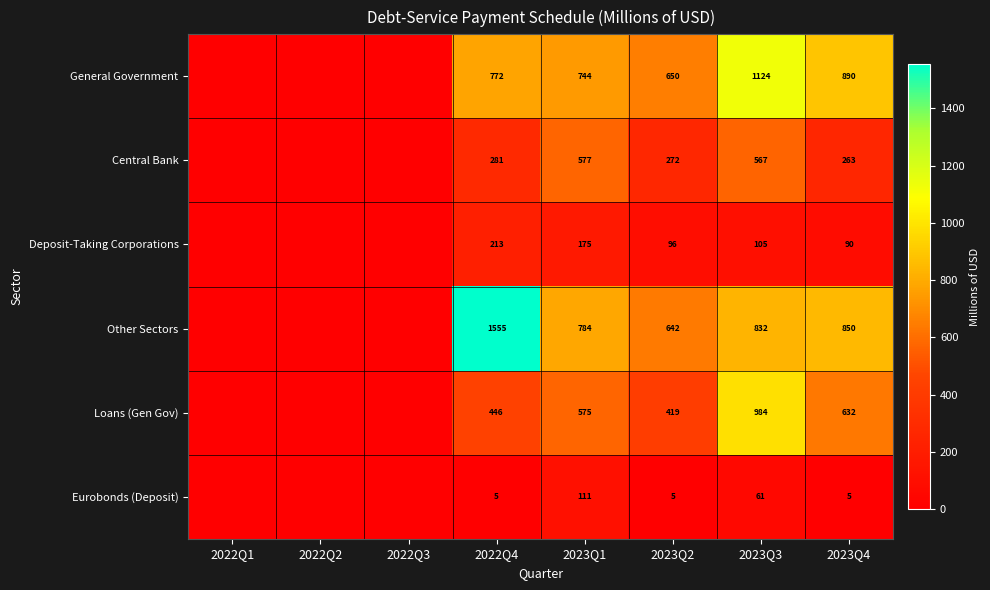

Is it true that Other Sectors equals 832 at 2023Q3?

True